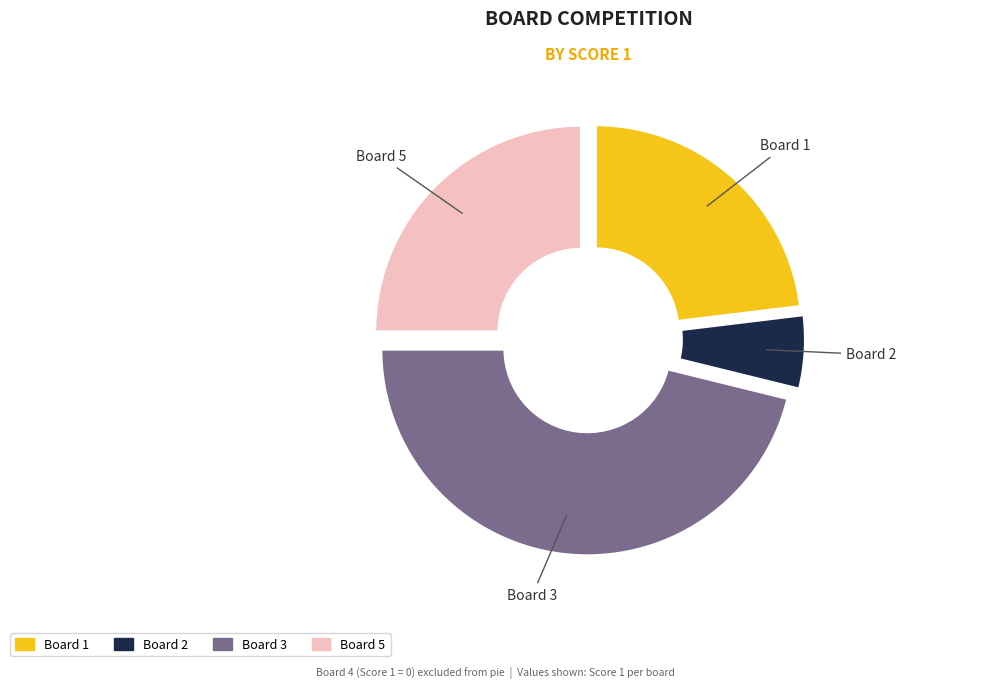

Does Board 1 account for over 50% of the chart?

No